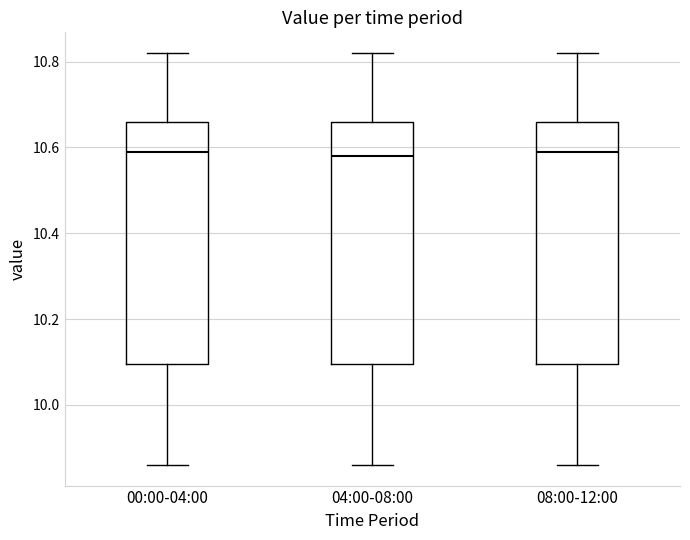

Reading left to right, transcribe this box plot: for each box, give where its median line is, the range the box spans, and where its two whiskers end, as read against the y-axis. The values are not printed on the chart, so give them approximately, as read against the axis.

00:00-04:00: median 10.60, box 10.10 to 10.66, whiskers 9.86 to 10.82
04:00-08:00: median 10.58, box 10.10 to 10.66, whiskers 9.86 to 10.82
08:00-12:00: median 10.60, box 10.10 to 10.66, whiskers 9.86 to 10.82